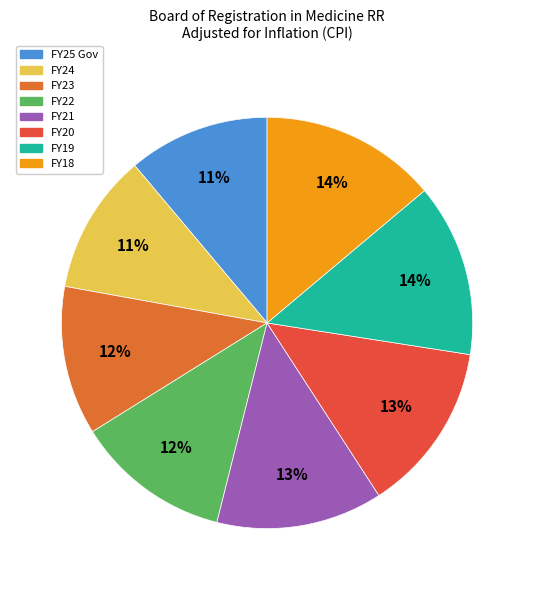

Which slice is the smallest?

FY24